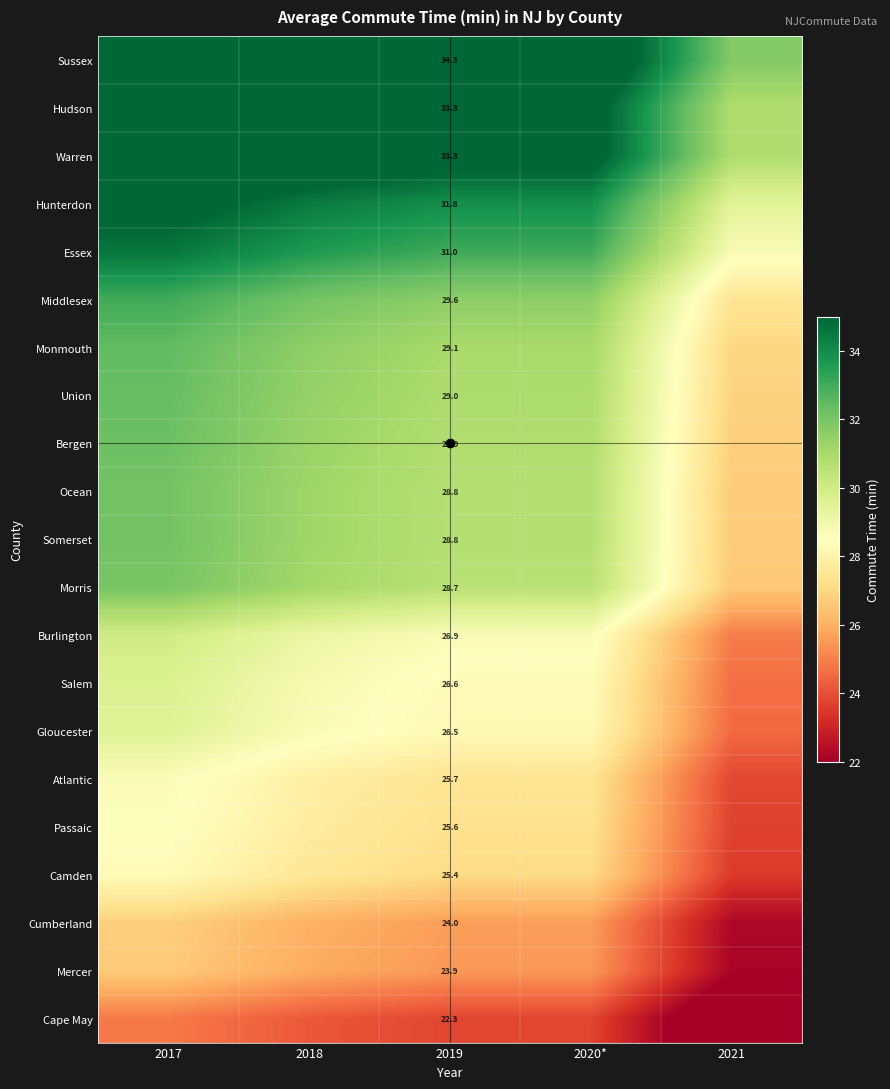

What is the total value across all series at 2018?

643.3